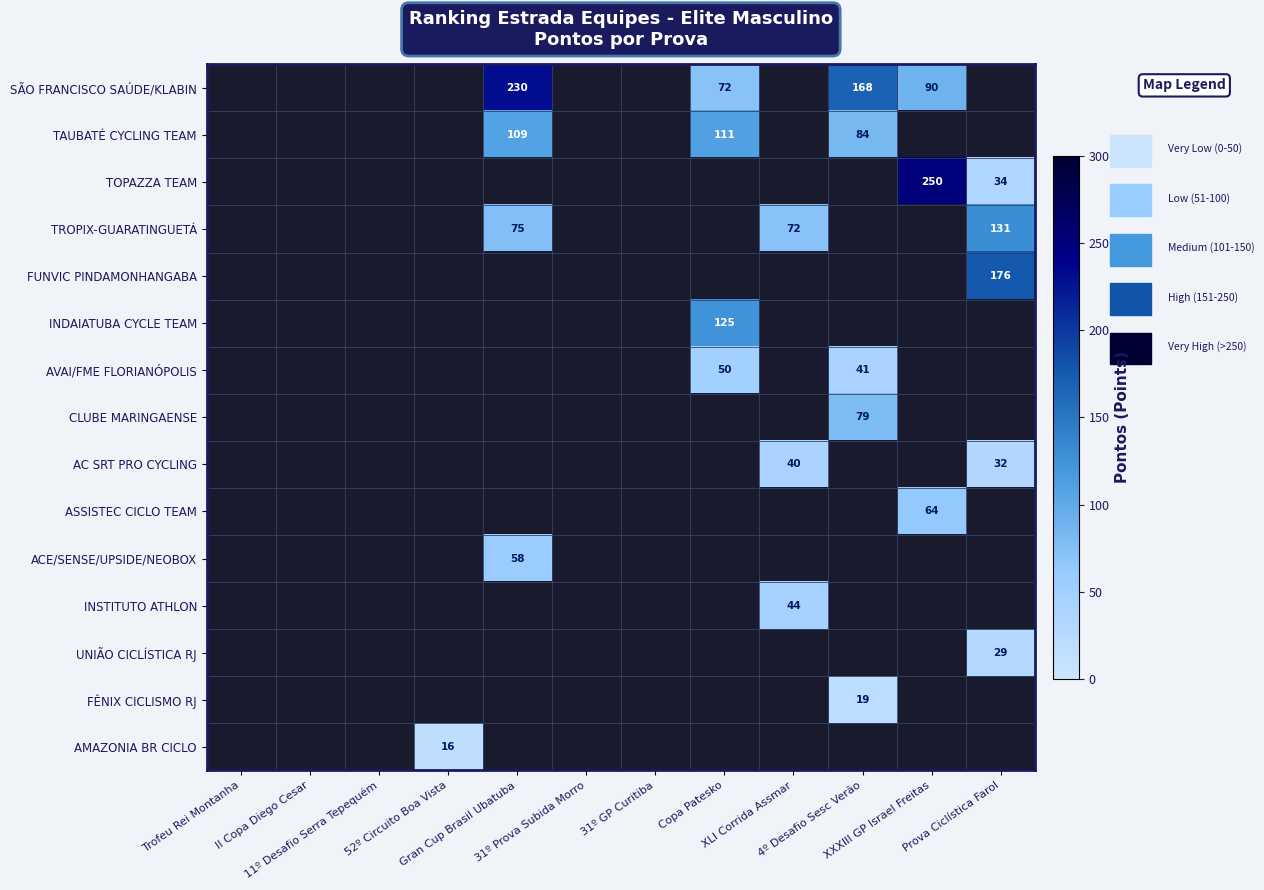

Count the number of data series in this chart.

15